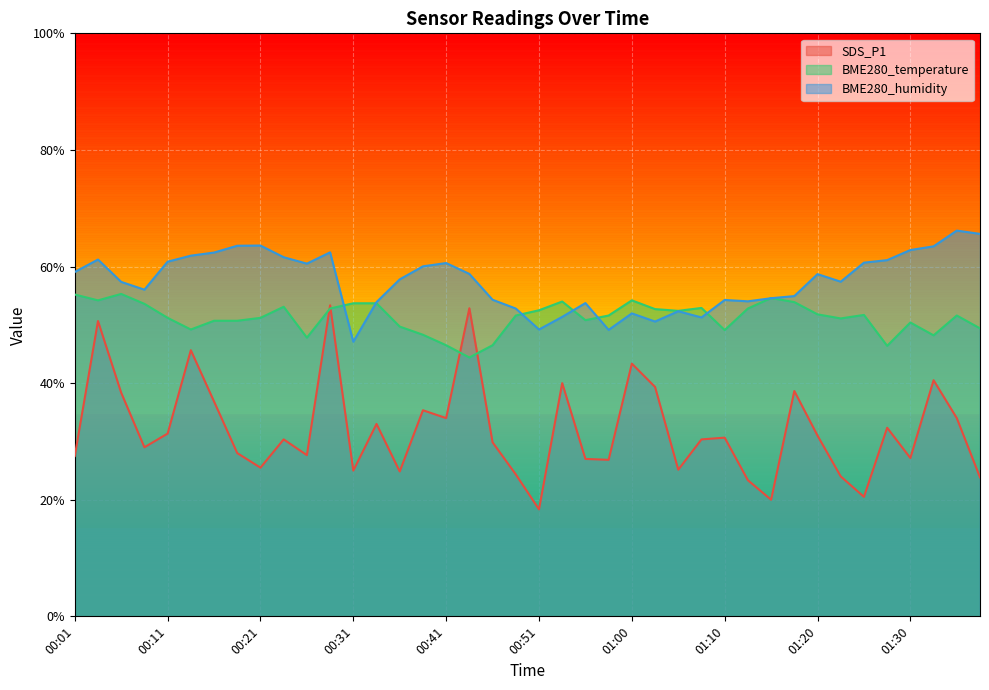

Does the chart display data point markers on the line(s)?

No